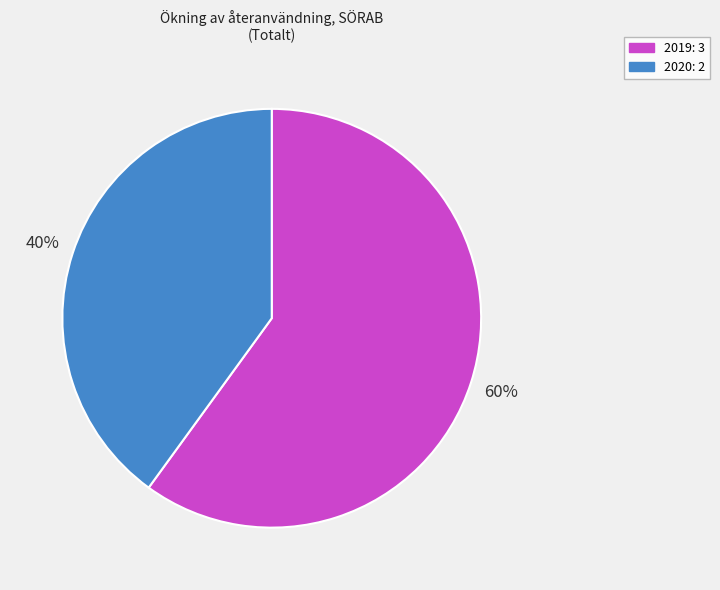

Rank the categories by value from highest to lowest.

2019, 2020